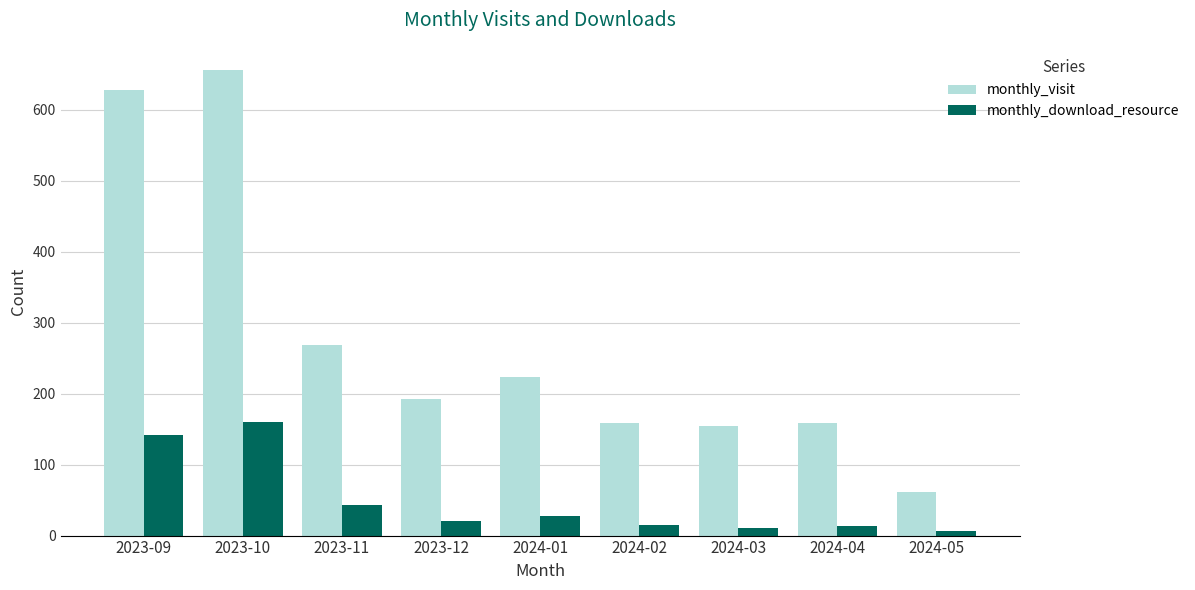

Which series changed the most between 2023-10 and 2024-03?

monthly_visit